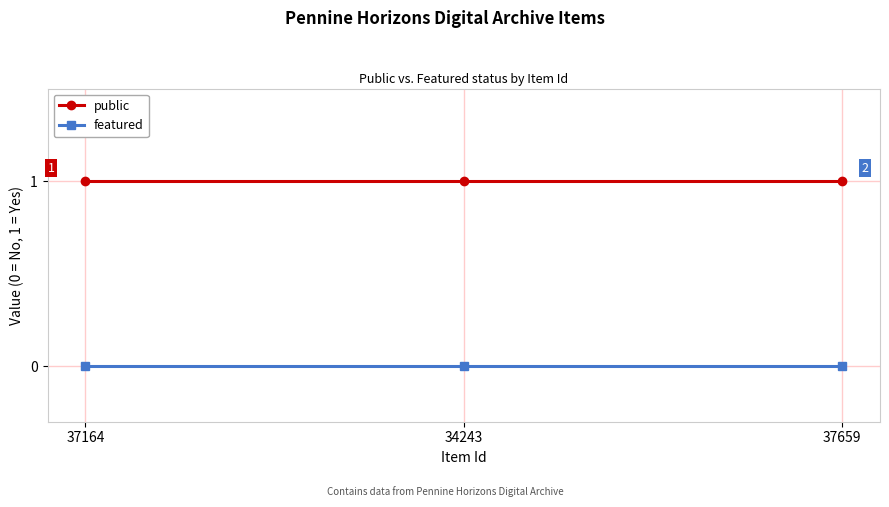

What is the difference between the highest and lowest values at 37164?

1